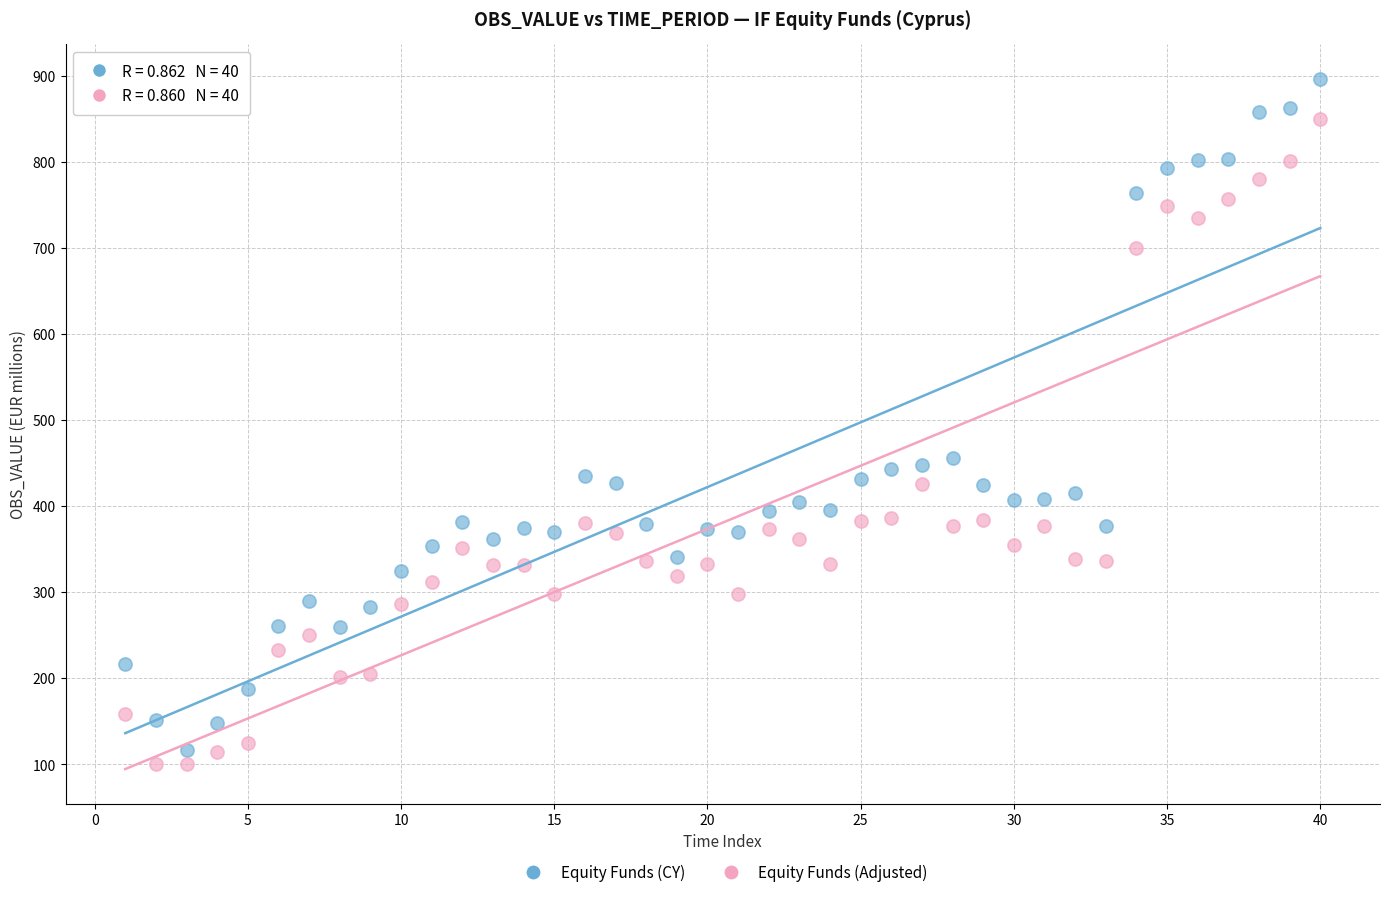

Which series reaches the maximum Y coordinate?

Equity Funds (CY)